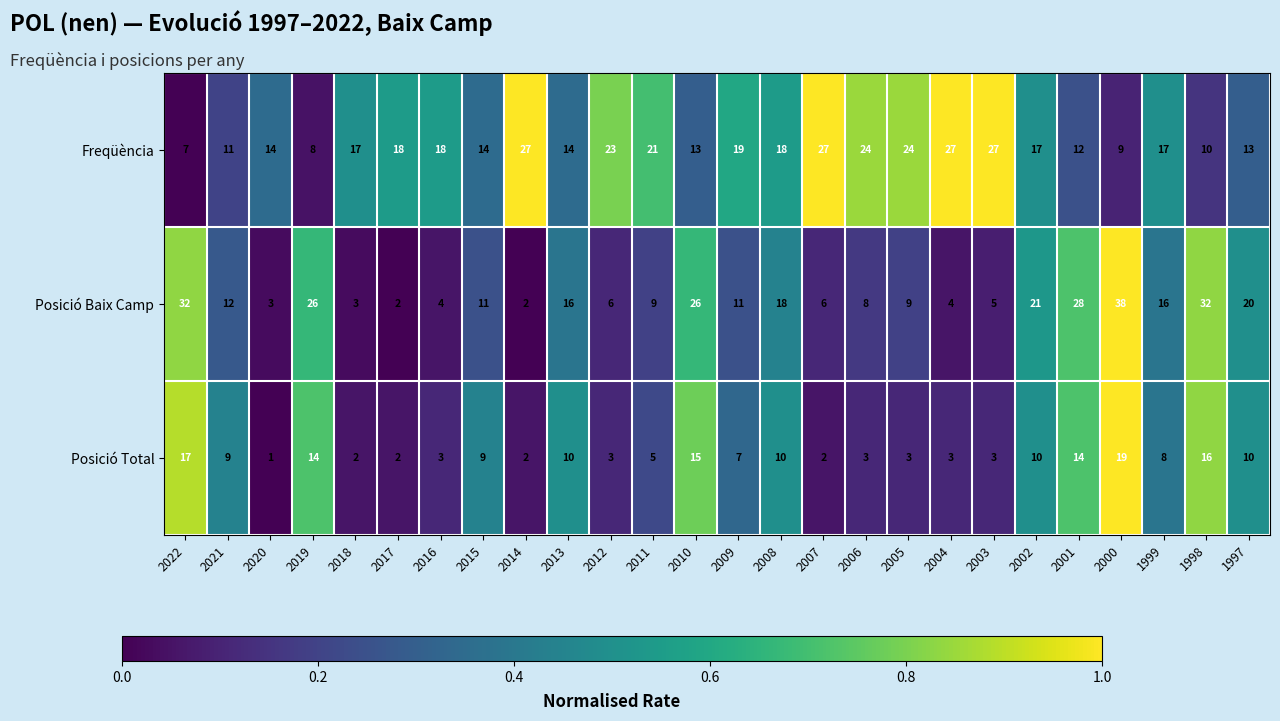

What is the highest value of the Freqüència series?

27